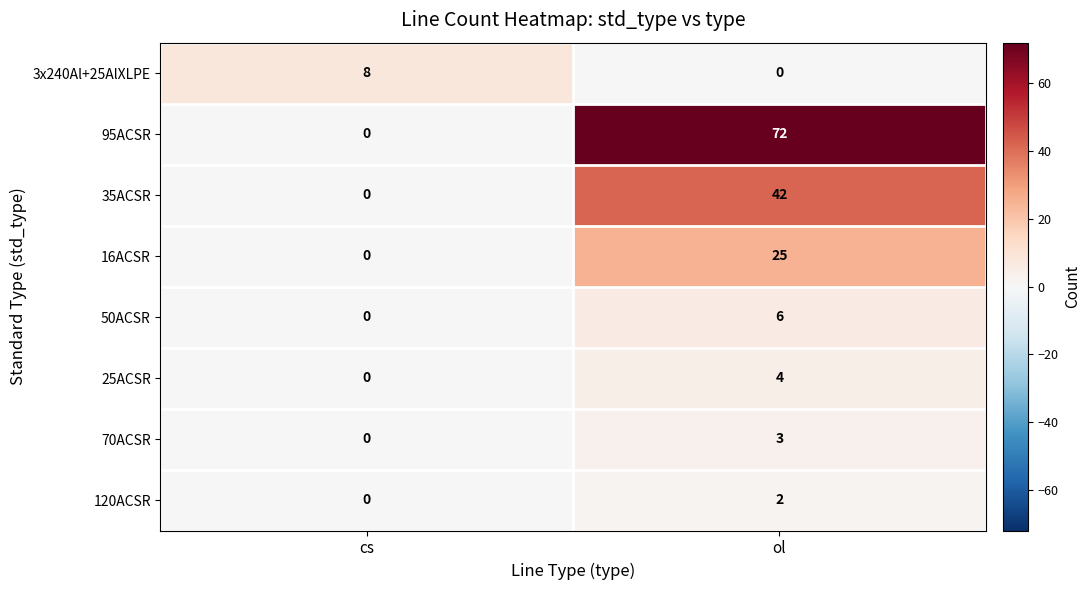

Reading left to right, extract all data points from this chart.

3x240Al+25AlXLPE: 8	0
95ACSR: 0	72
35ACSR: 0	42
16ACSR: 0	25
50ACSR: 0	6
25ACSR: 0	4
70ACSR: 0	3
120ACSR: 0	2